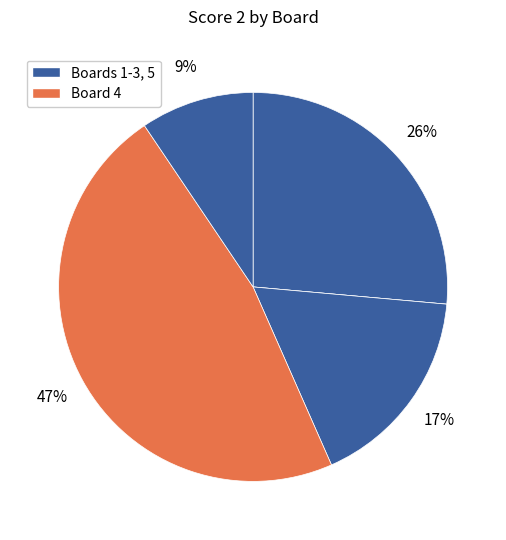

Is there a majority slice in this chart?

No